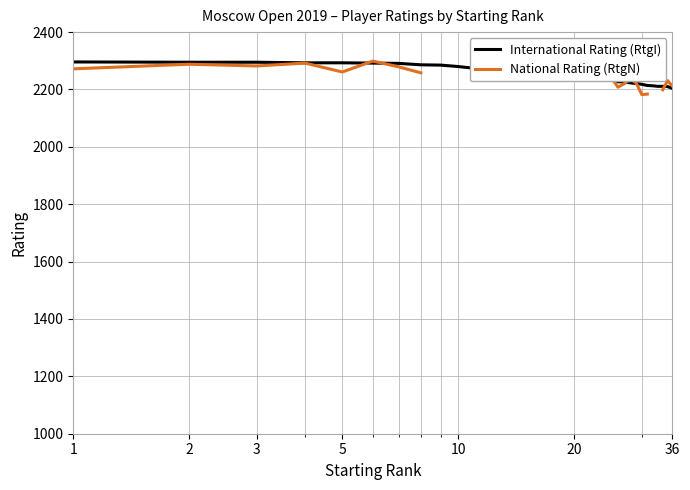

How many data points in International Rating (RtgI) are less than 2262?

17